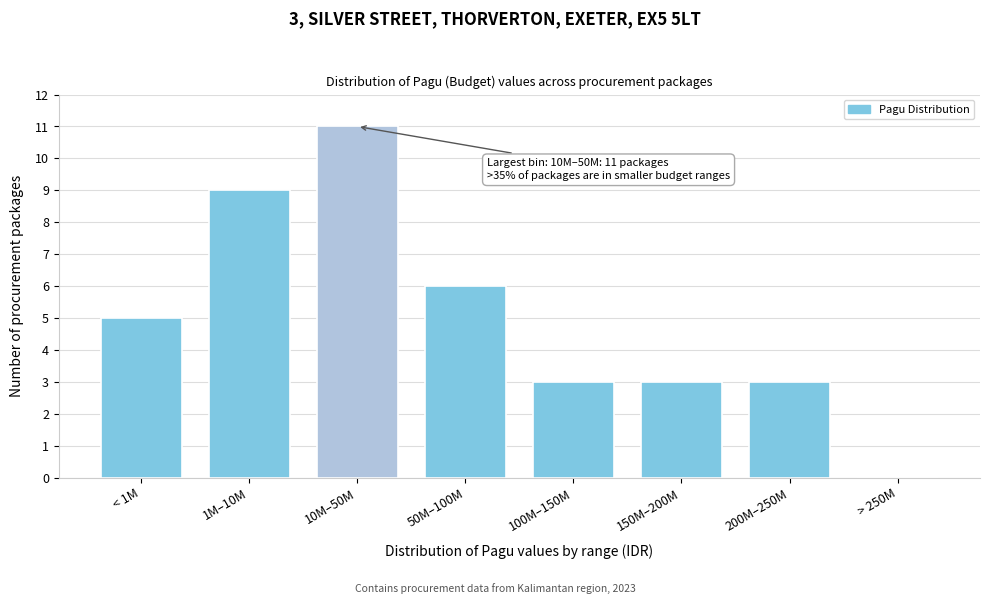

Reading right to left, transcribe all the data shown in this chart.

> 250M=0	200M–250M=3	150M–200M=3	100M–150M=3	50M–100M=6	10M–50M=11	1M–10M=9	< 1M=5